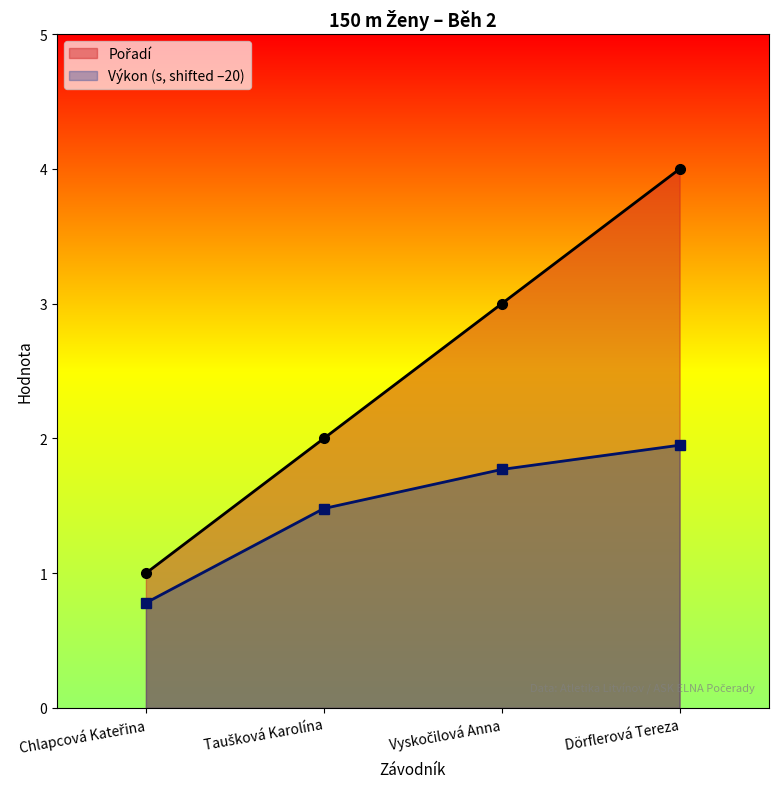

How many lines are shown in the chart?

2